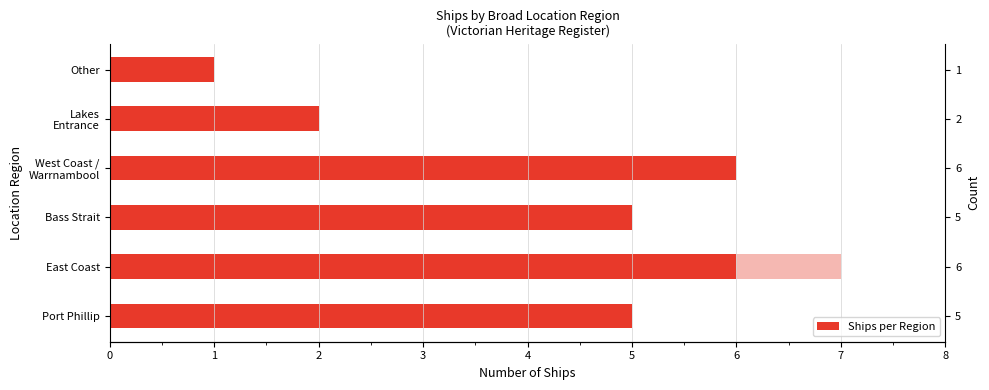

What is the value of the 3rd bar from the left?

5